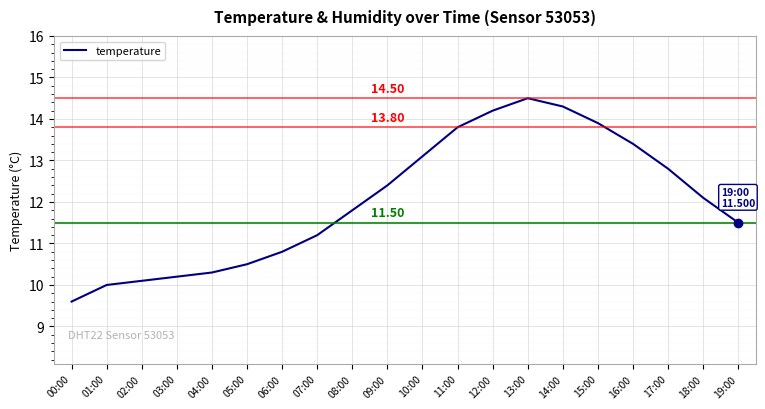

Which has a higher value, 10:00 or 05:00?

10:00